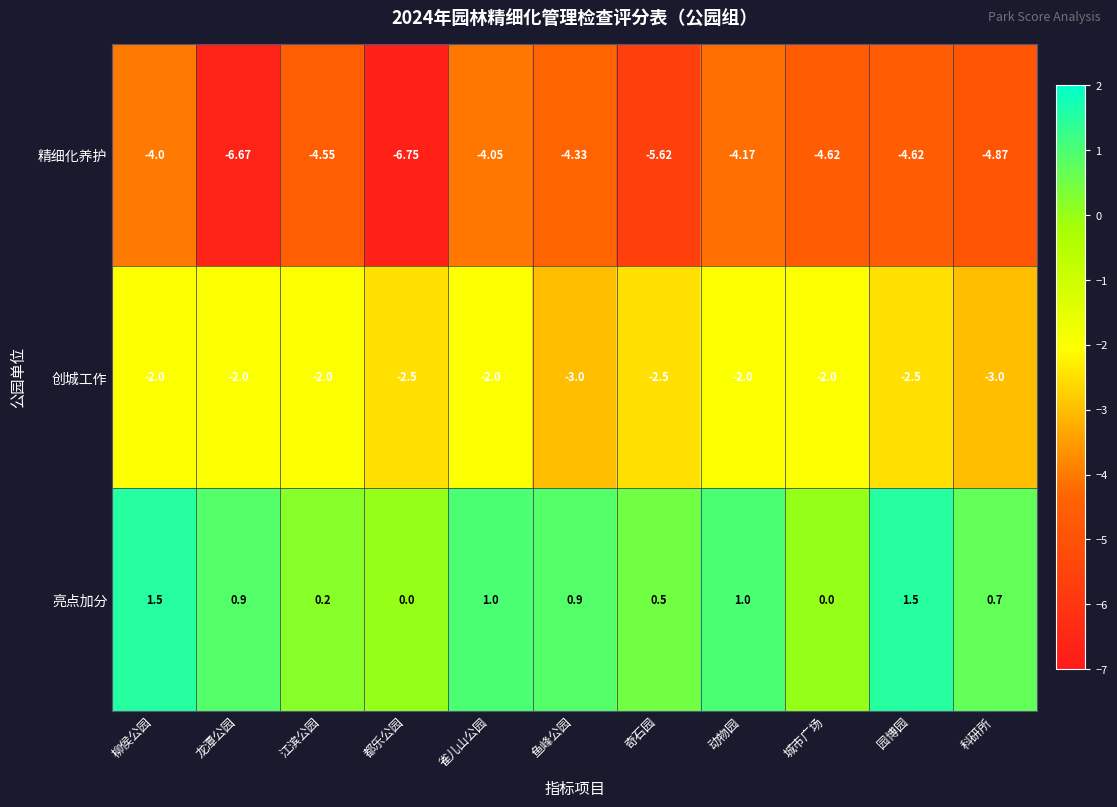

At how many categories does at least one series exceed -5?

11